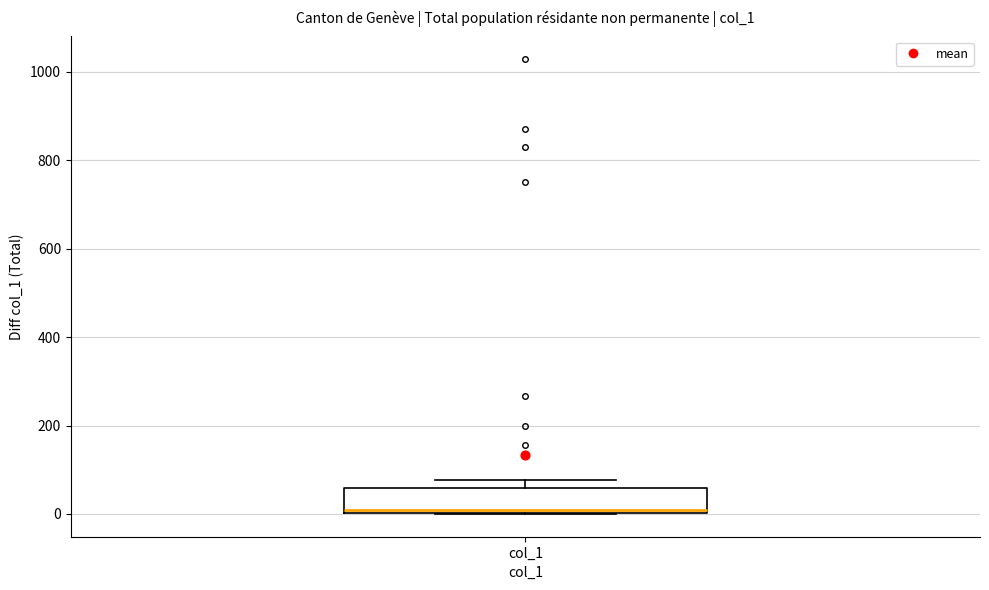

Read this box plot against the y-axis: the position of the median line, the range covered by the box, and the ends of both whiskers. The values are not printed on the chart, so give them approximately, as read against the axis.

median 20, box 0 to 60, whiskers 0 to 80